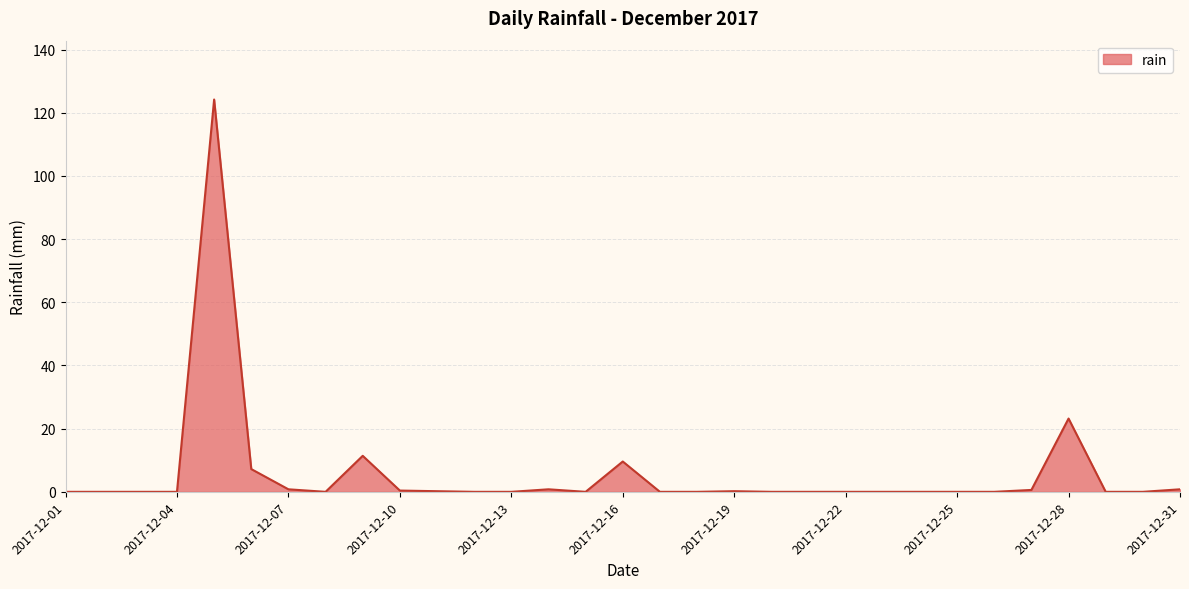

What is the greatest value displayed?

124.2